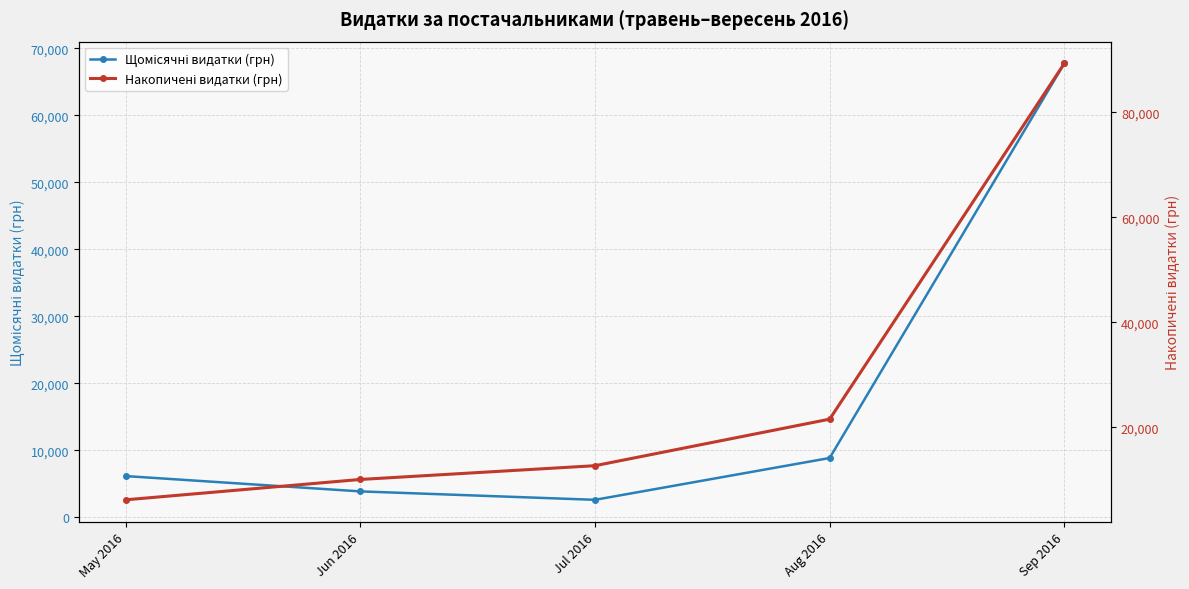

Is it true that Накопичені видатки (грн) equals 6152.1 at Jul 2016?

False